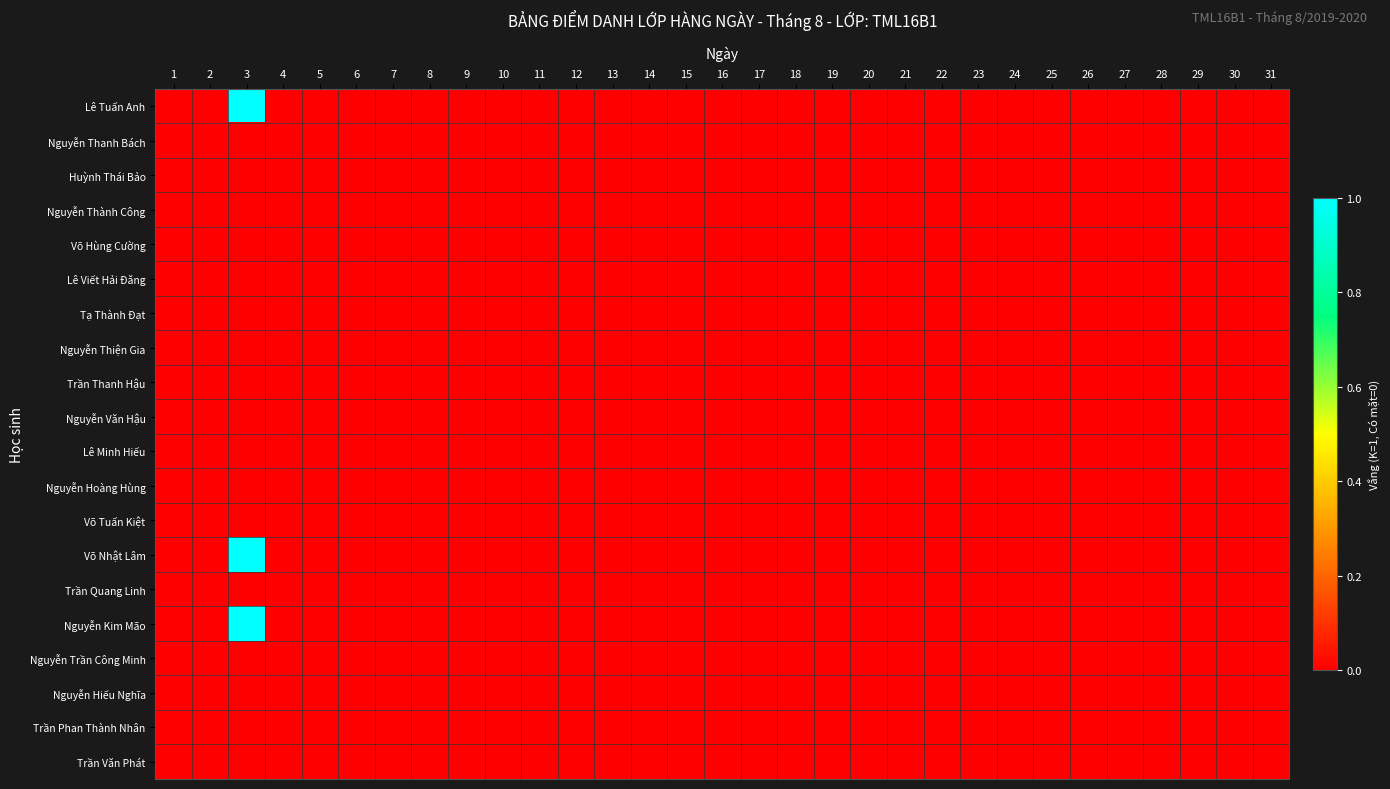

How many series are shown in this chart?

20